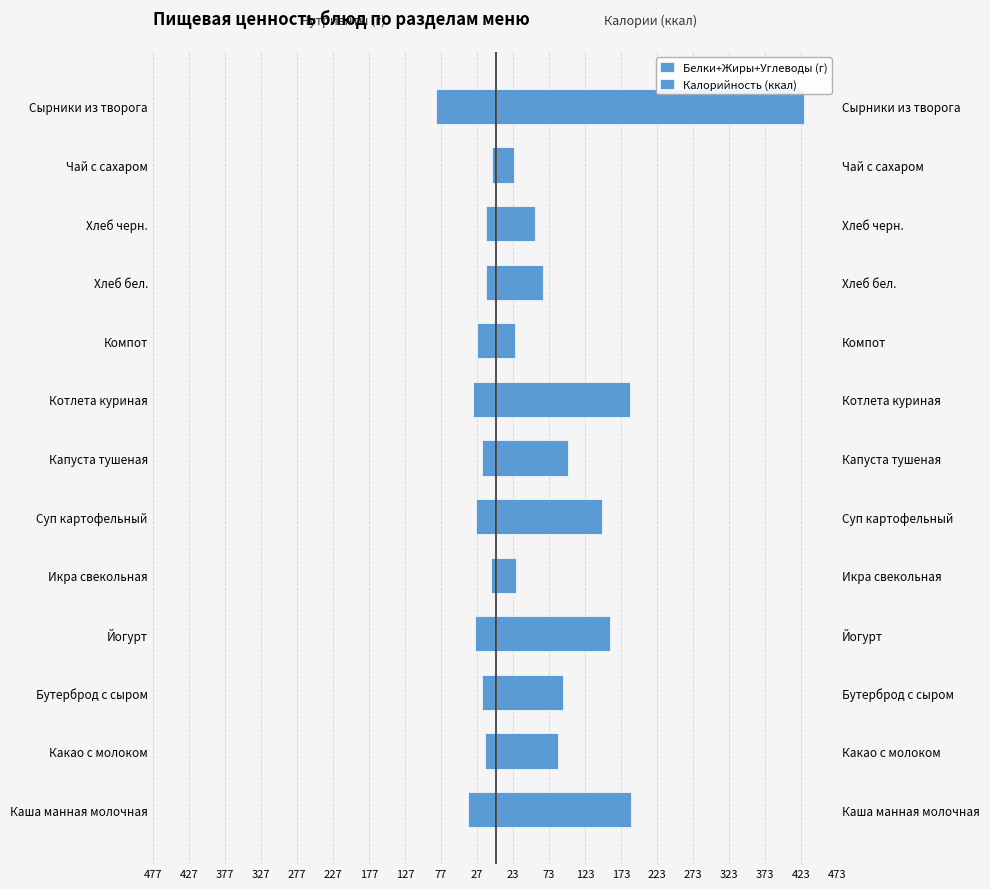

How many values in the Белки+Жиры+Углеводы (г) series are below -20?

6